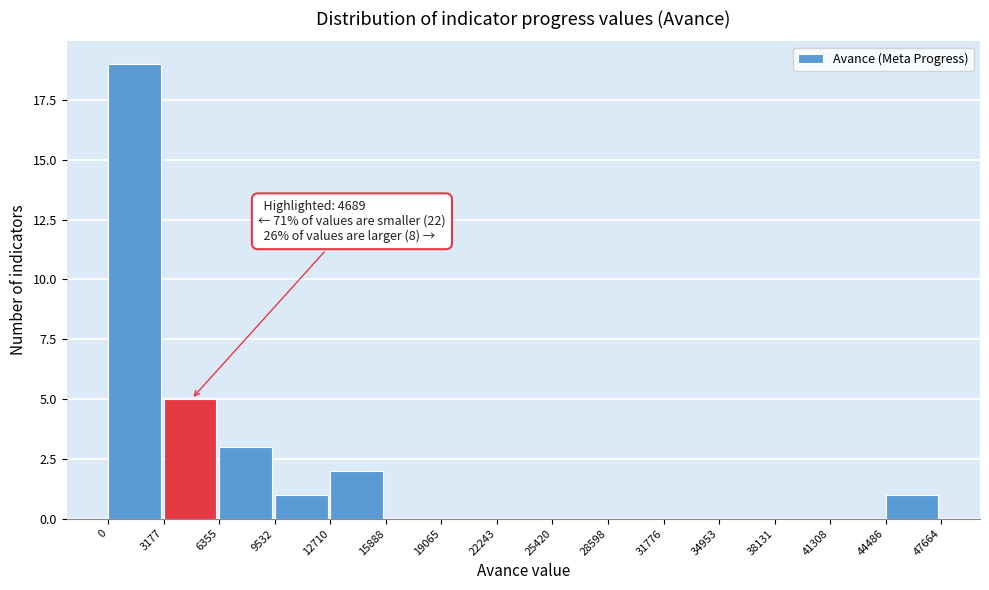

Which range on the x-axis has the tallest bar?

0 to 3177